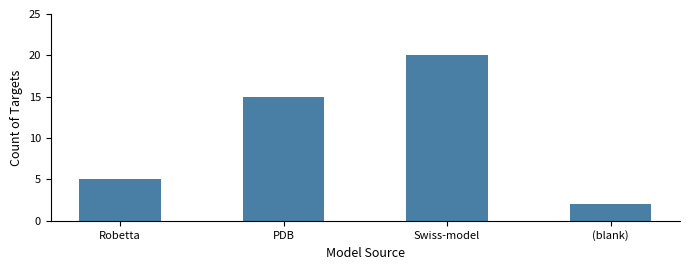

Count the values in the range 5 to 20.

3